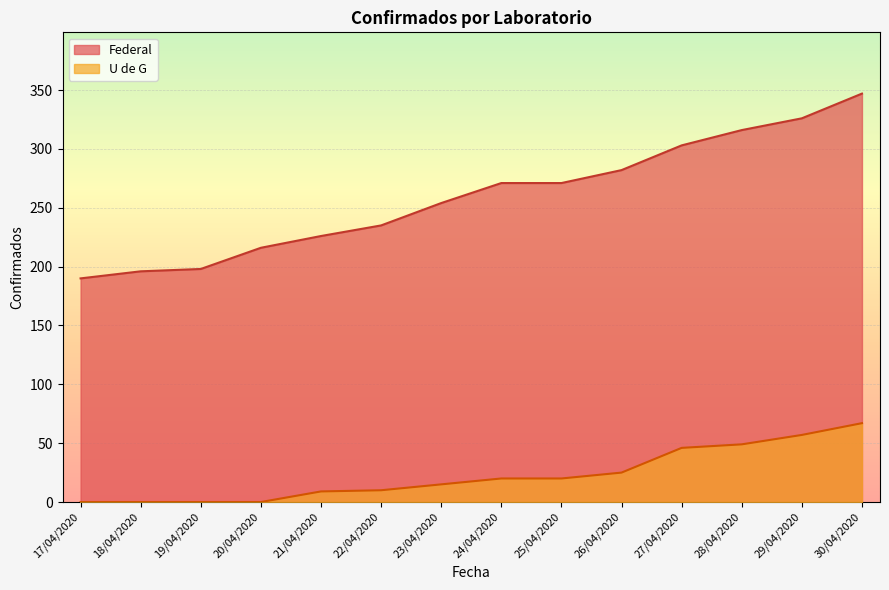

Between 17/04/2020 and 21/04/2020, which series saw the biggest shift?

Federal